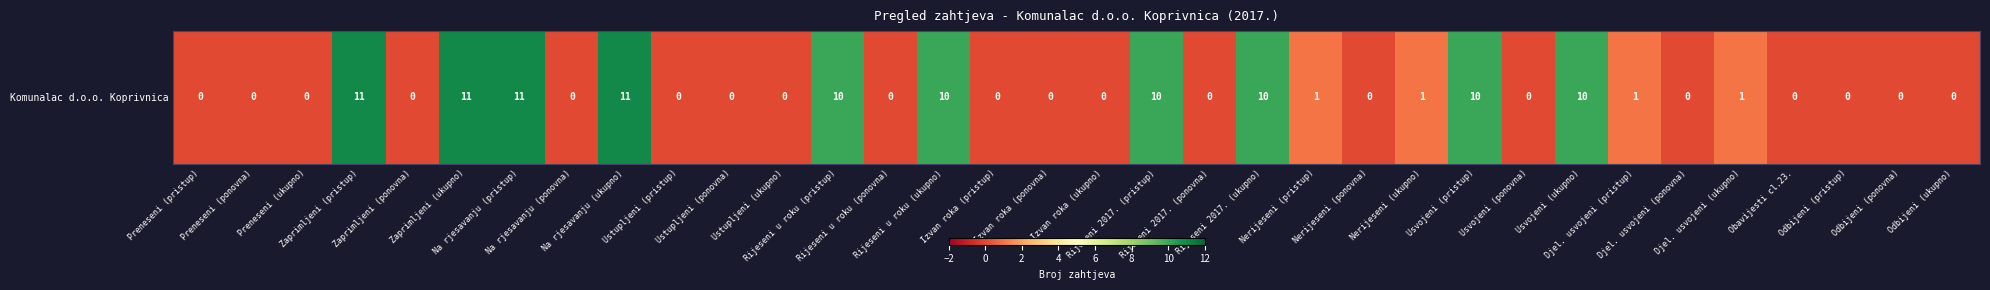

Which category has the lowest value across all series?

Preneseni (pristup)